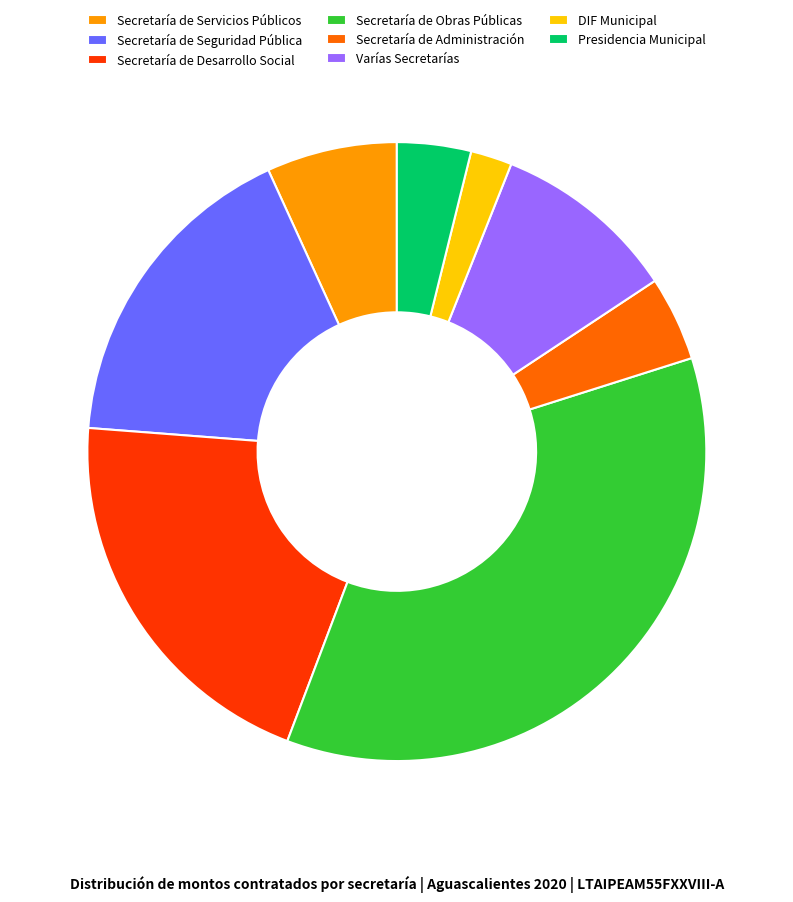

What is the ratio of the value at Presidencia Municipal to the value at Secretaría de Administración?

0.9